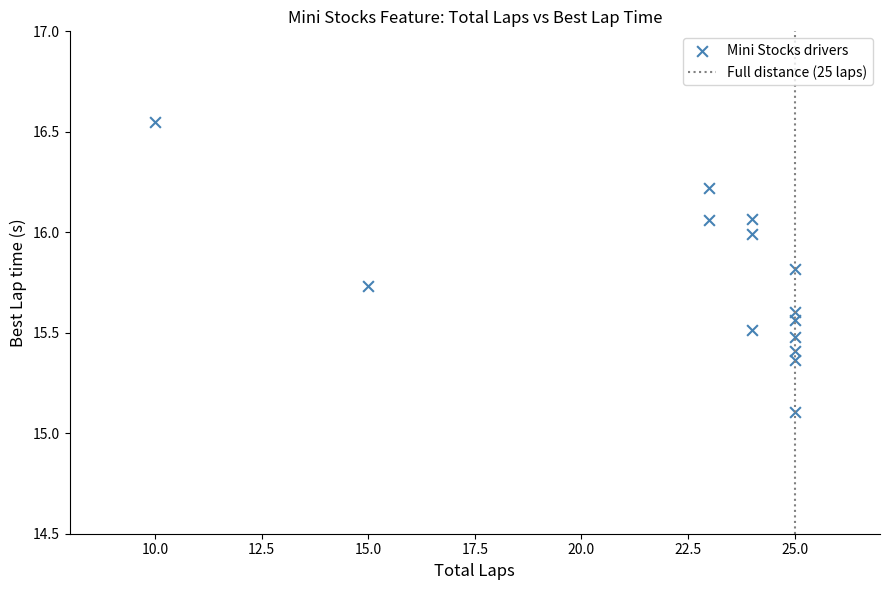

What is the range of Y values (max minus min)?

1.4